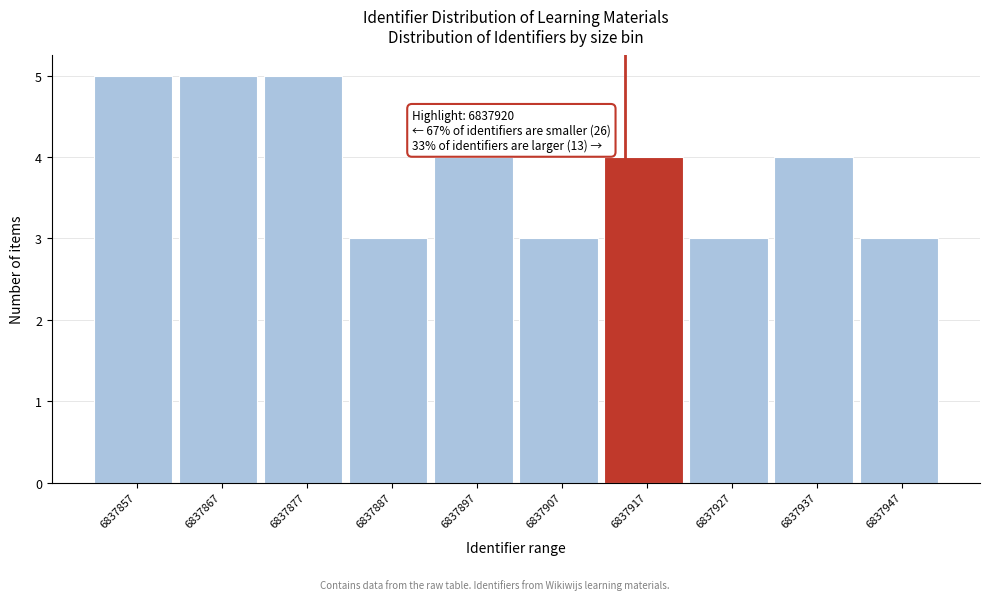

Reading right to left, list all the values displayed in this chart.

3	4	3	4	3	4	3	5	5	5